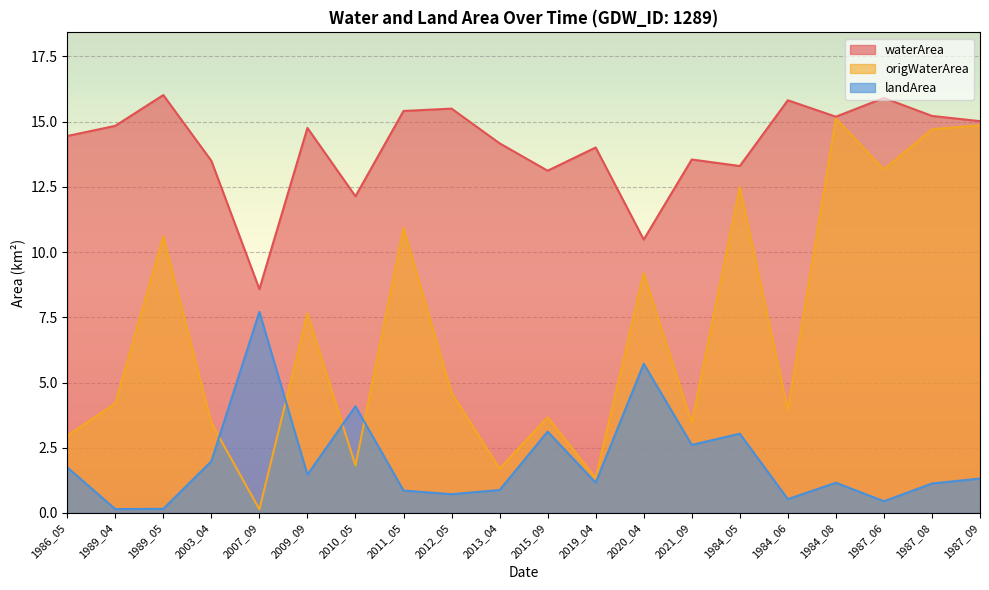

What are all the series names shown in the legend?

waterArea, origWaterArea, landArea